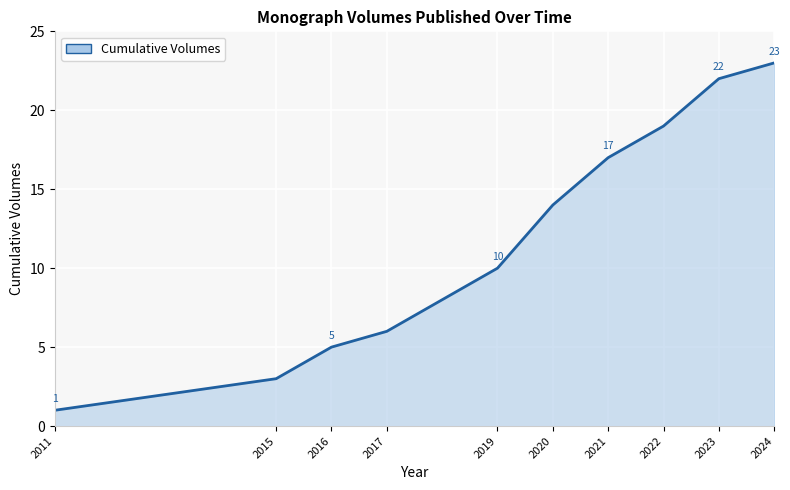

Reading left to right, transcribe all the data shown in this chart.

2011=1	2015=3	2016=5	2017=6	2019=10	2020=14	2021=17	2022=19	2023=22	2024=23